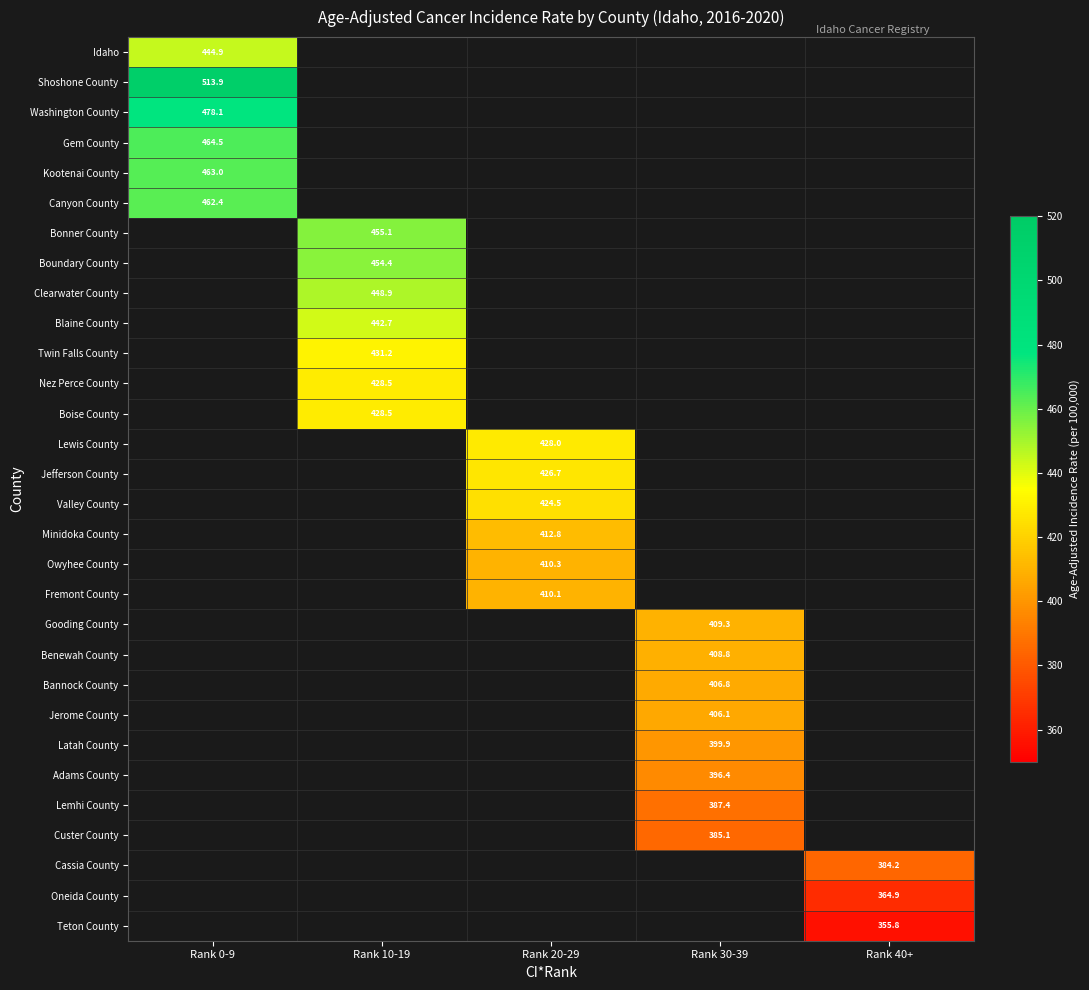

The value of Valley County at Rank 20-29 is 601.1. True or false?

False